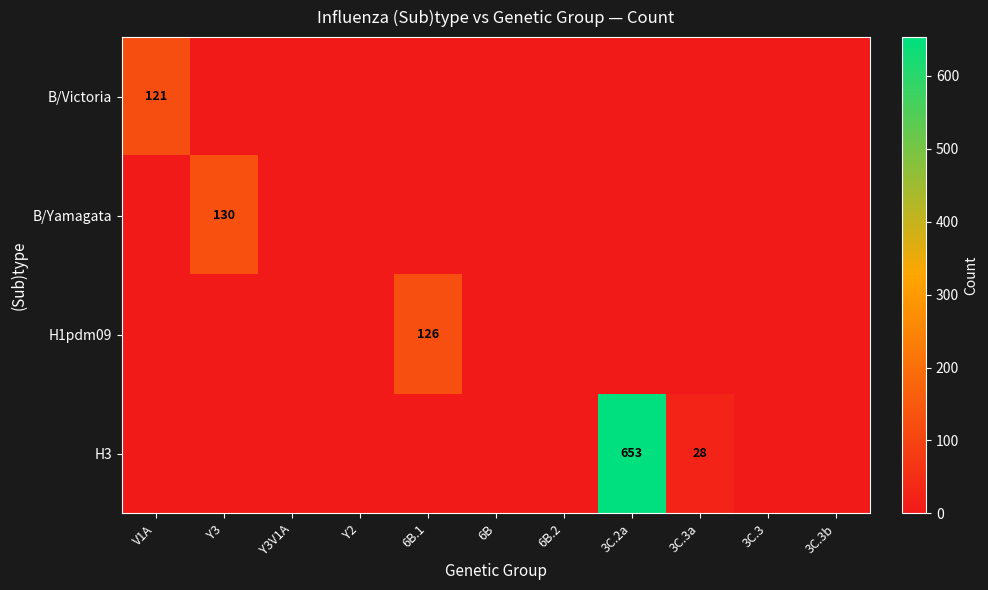

The H1pdm09 series shows 60 at 6B.1. True or false?

False